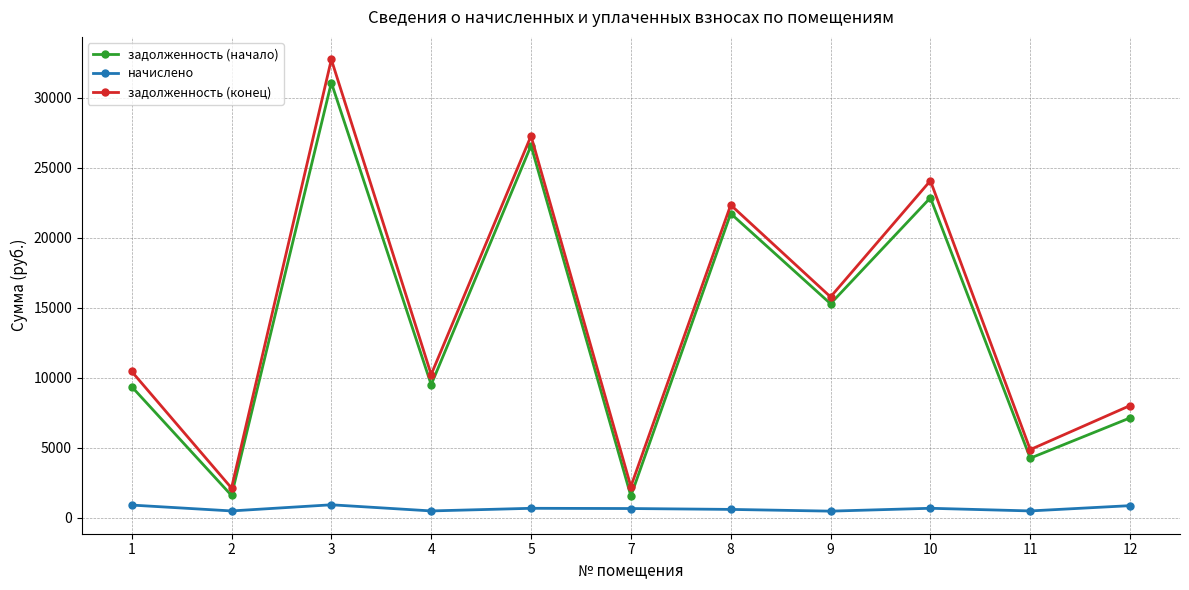

List the series in order of their peak value, lowest first.

начислено, задолженность (начало), задолженность (конец)